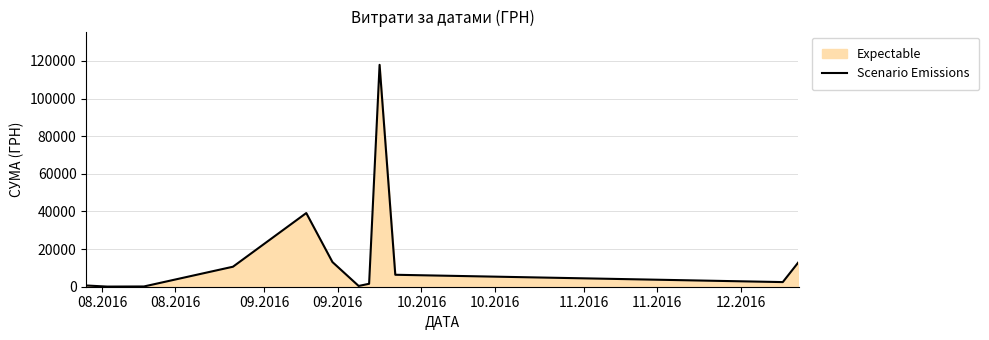

How many lines are shown in the chart?

1